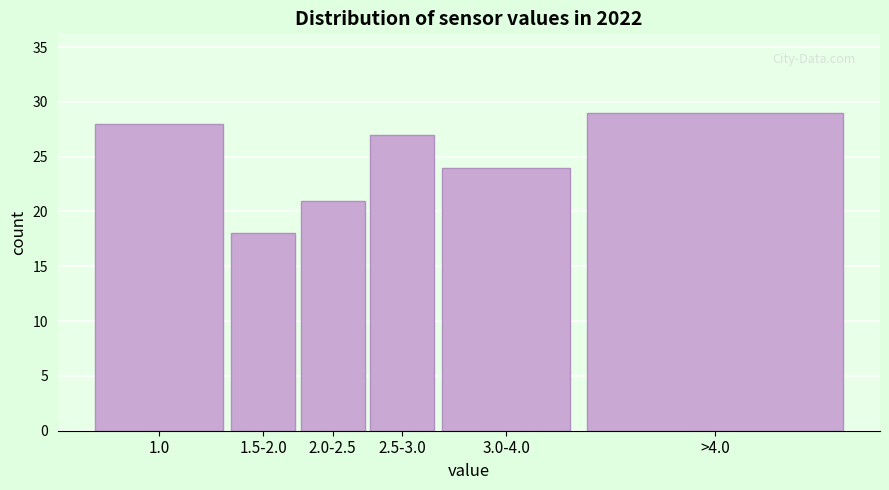

Reading right to left, extract all data points from this chart.

29	24	27	21	18	28